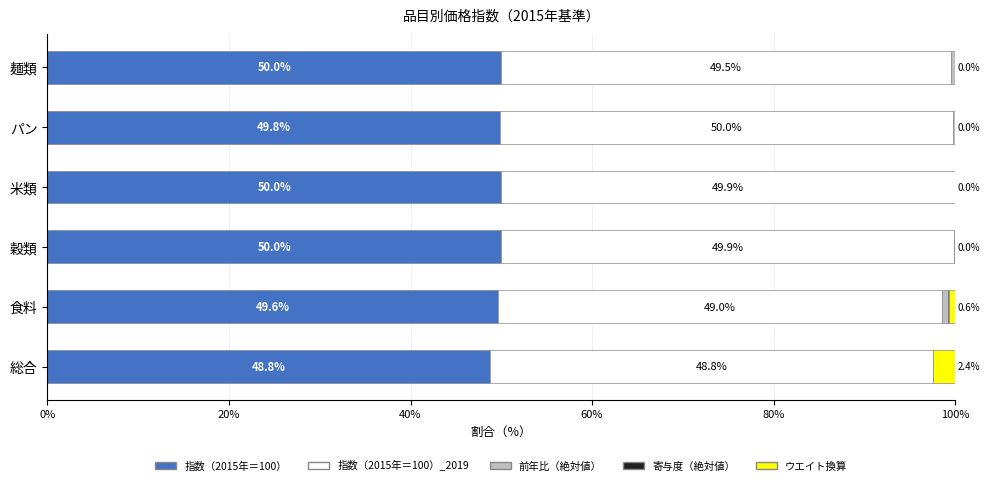

What value does the 指数（2015年＝100） series have at パン?

49.8